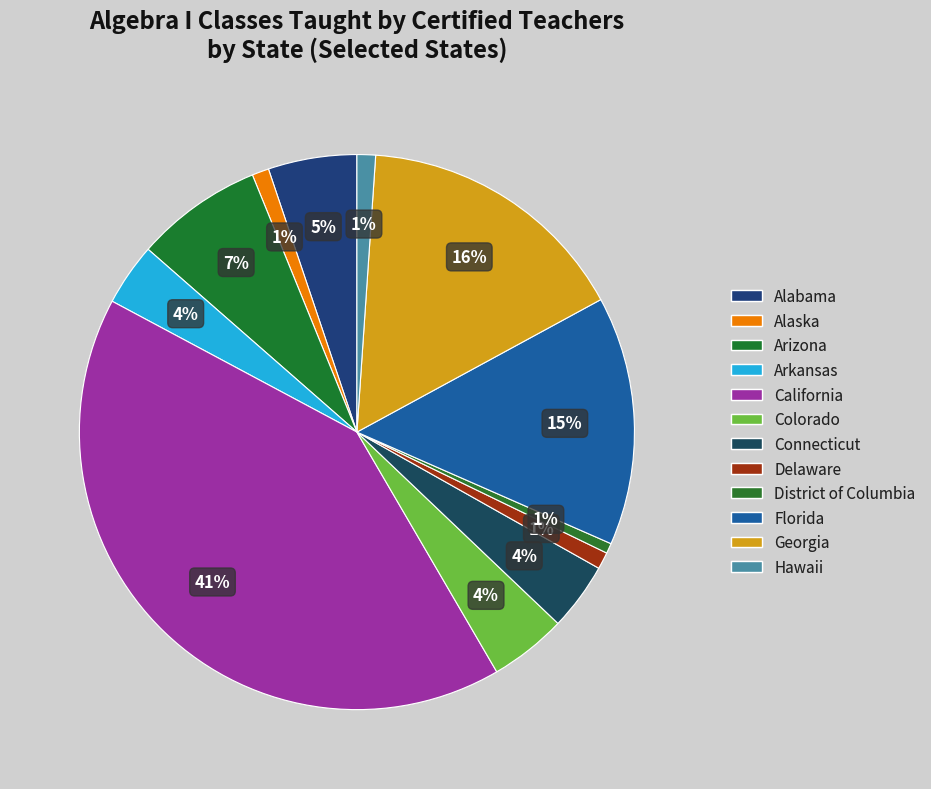

How many segments does this pie chart have?

12